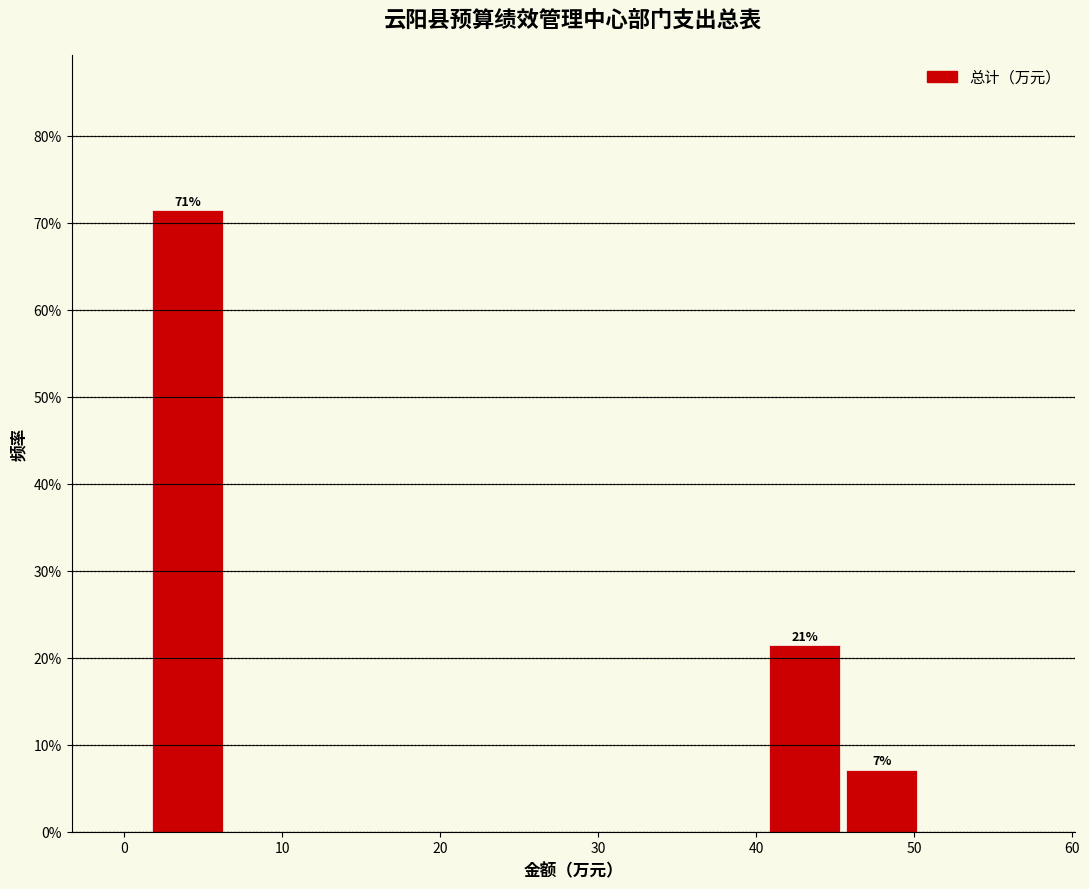

Which range on the x-axis has the tallest bar?

2 to 6